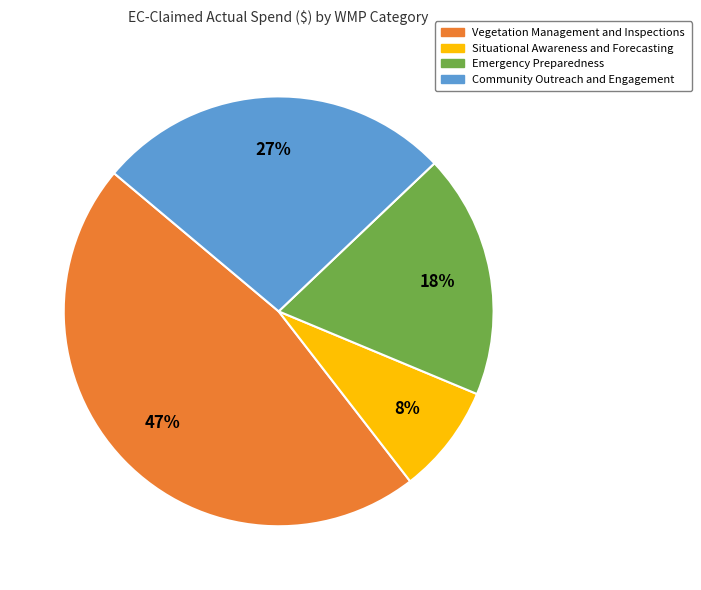

Is there any slice that represents more than half of the pie?

No